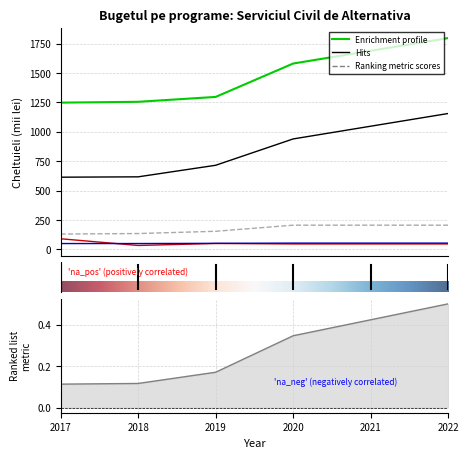

True or false: Contributii asigurari sociale and Servicii de locatiune intersect in this chart.

False